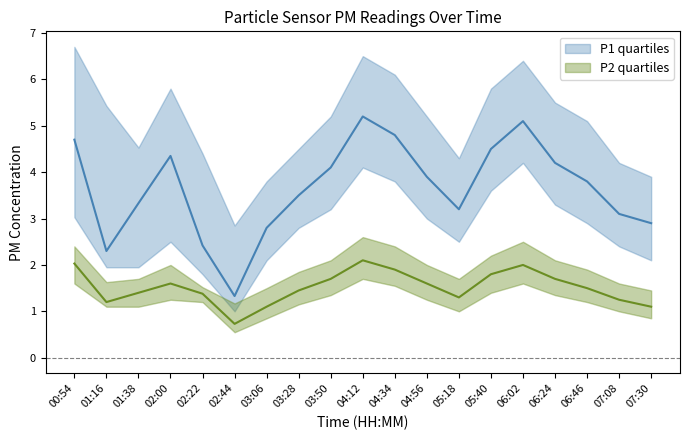

In P1_mid, how many points are higher than both neighbors (excluding endpoints)?

3